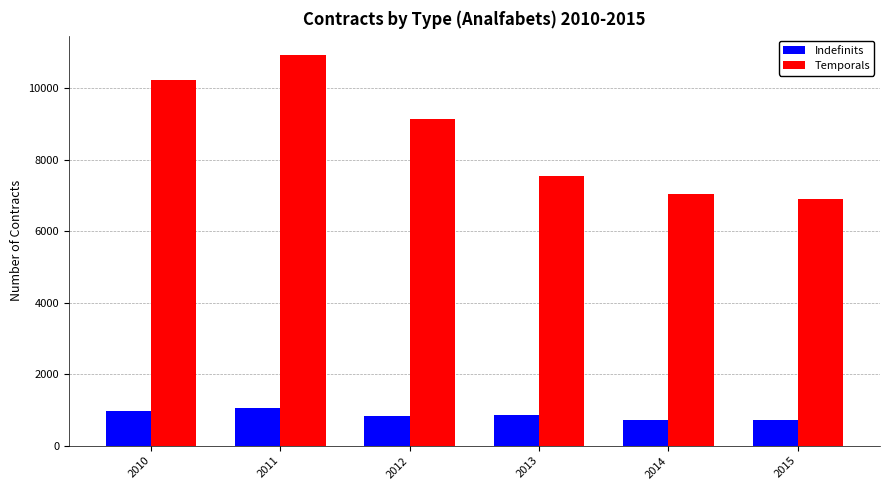

Which series has the largest range (max minus min)?

Temporals